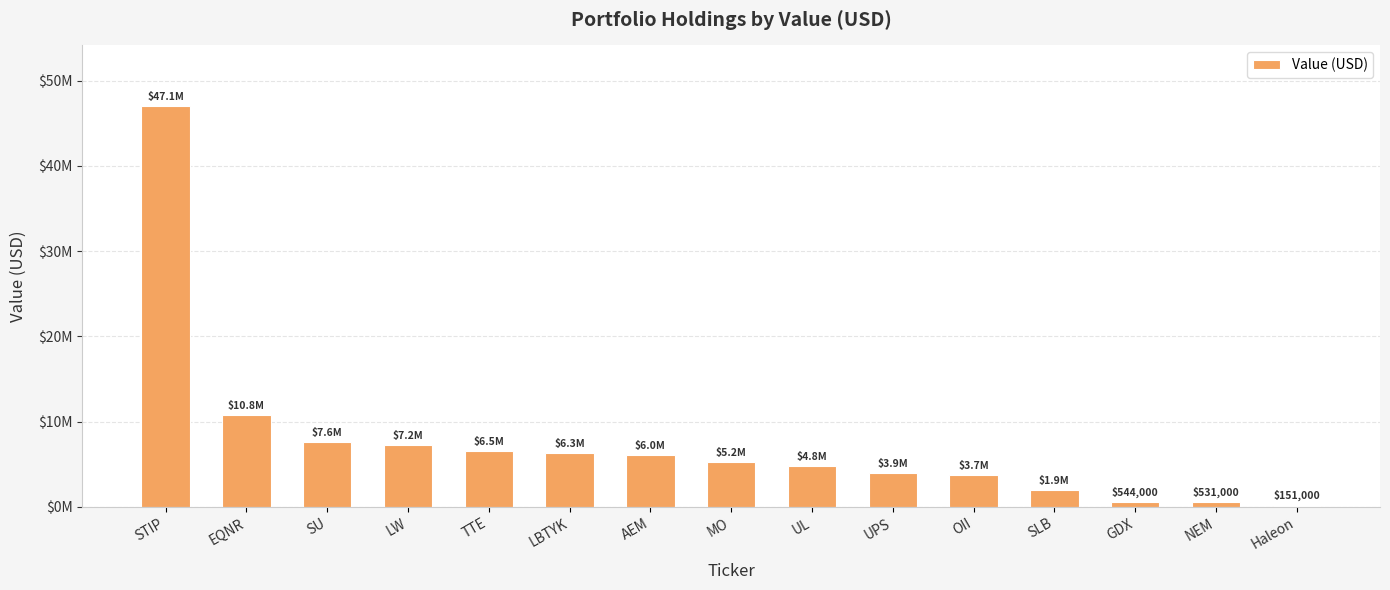

Are the bars horizontal?

No